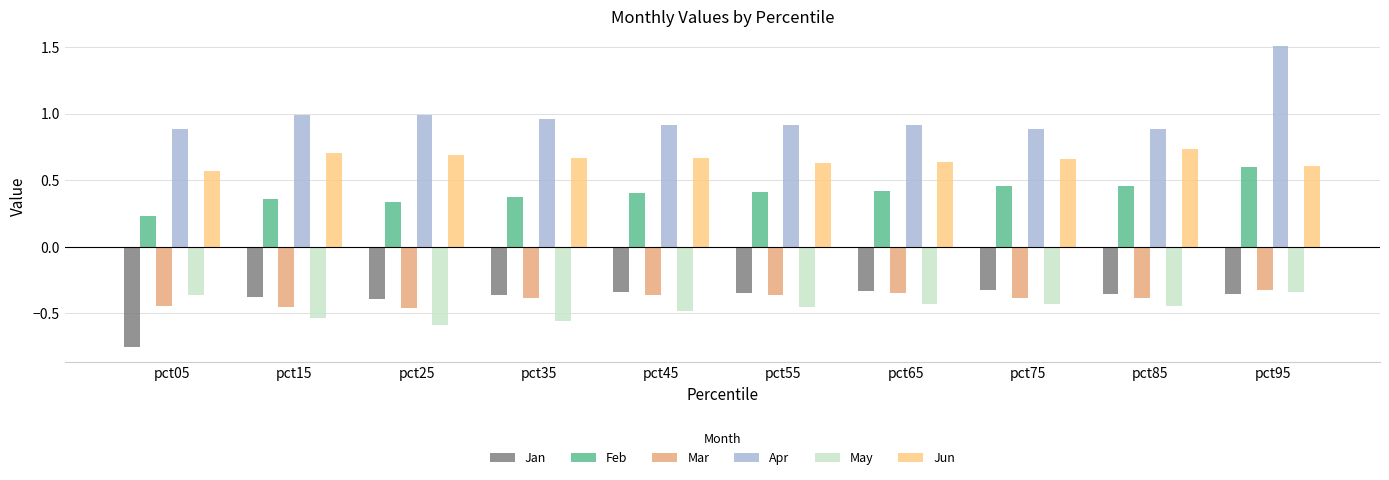

What is the spread (max minus min) of values at pct15?

1.5